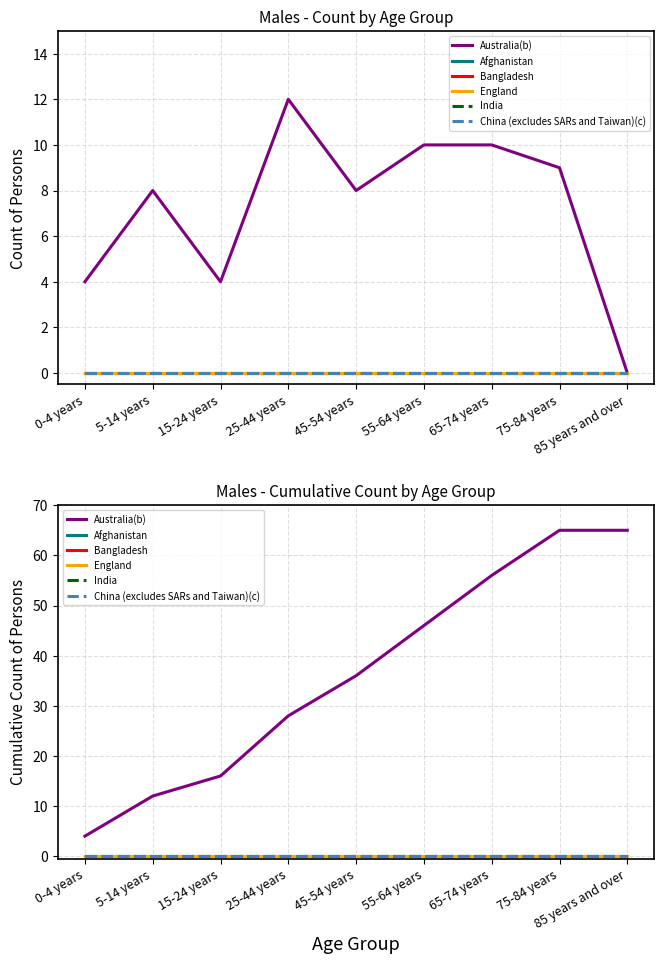

Where is China (excludes SARs and Taiwan)(c) nearest to the value 0?

0-4 years